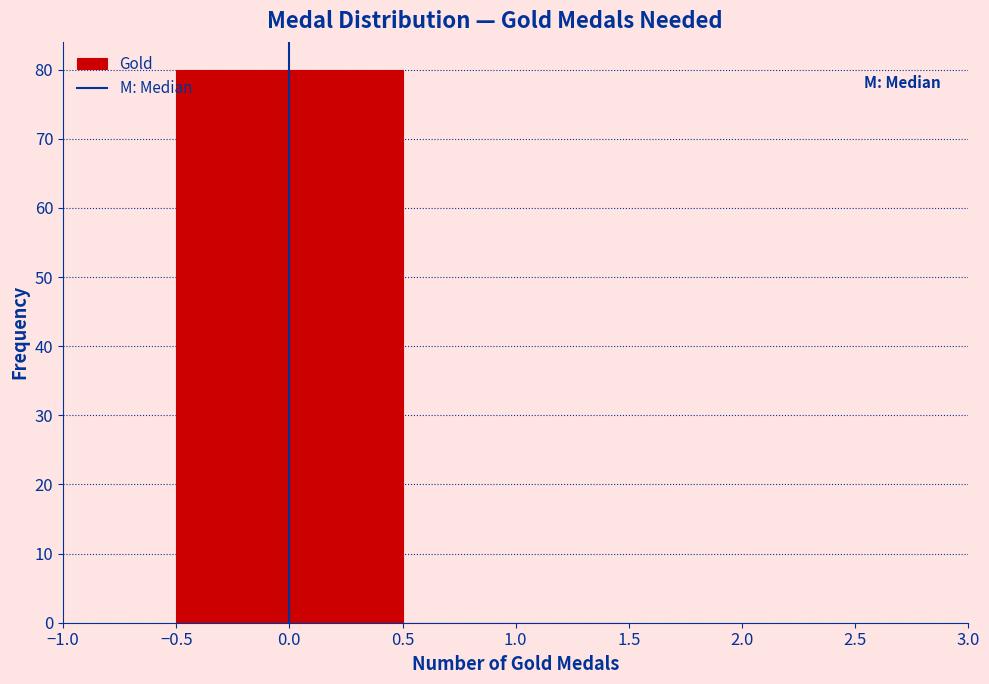

Reading left to right, list every bar in this chart as the range it spans on the x-axis followed by its height. The values are not printed on the chart, so give them approximately, as read against the axis.

-0.5 to 0.5: 80
0.5 to 1.5: 0